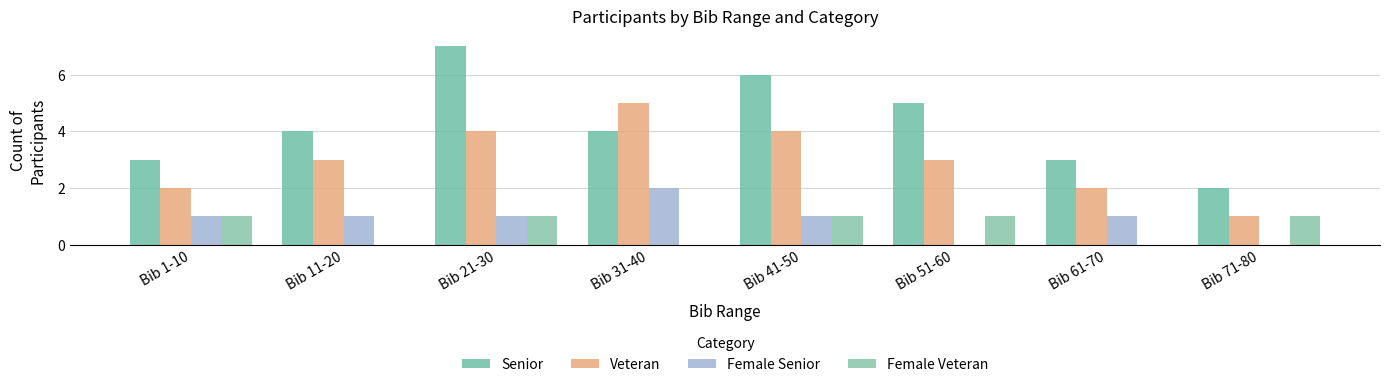

What is the sum of all Female Senior values?

7